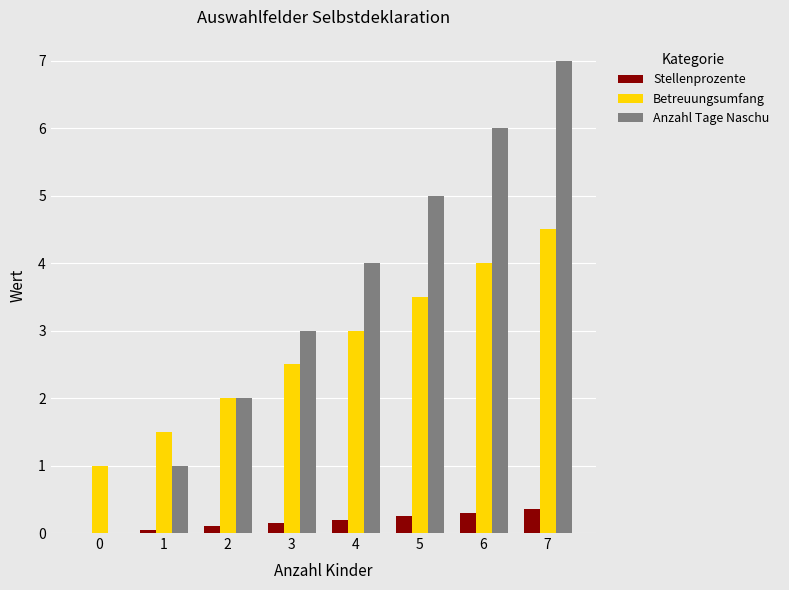

True or false: Anzahl Tage Naschu has a value of 0.0 at 0.

True